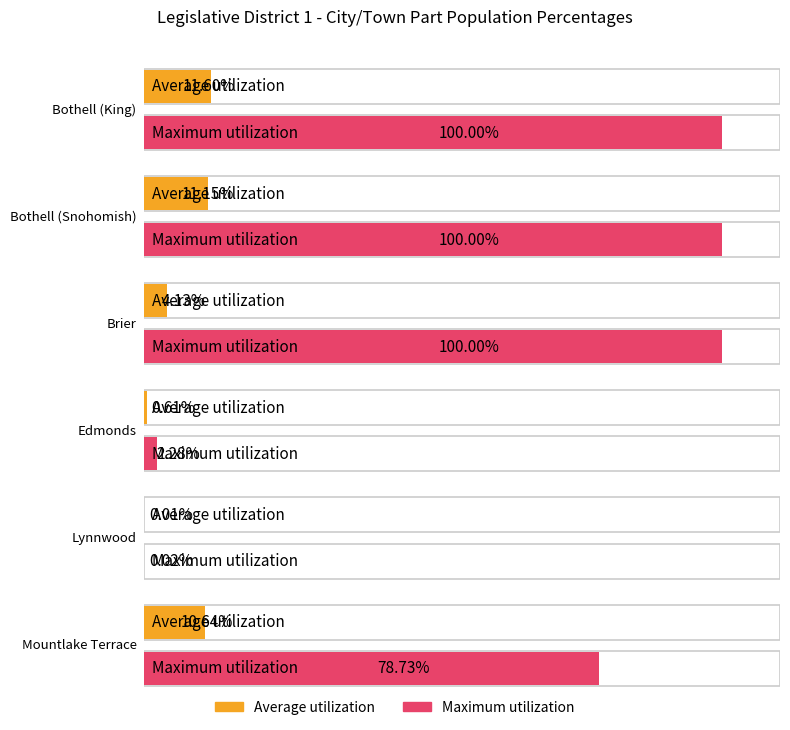

What is the label of the 5th bar from the left?

Lynnwood